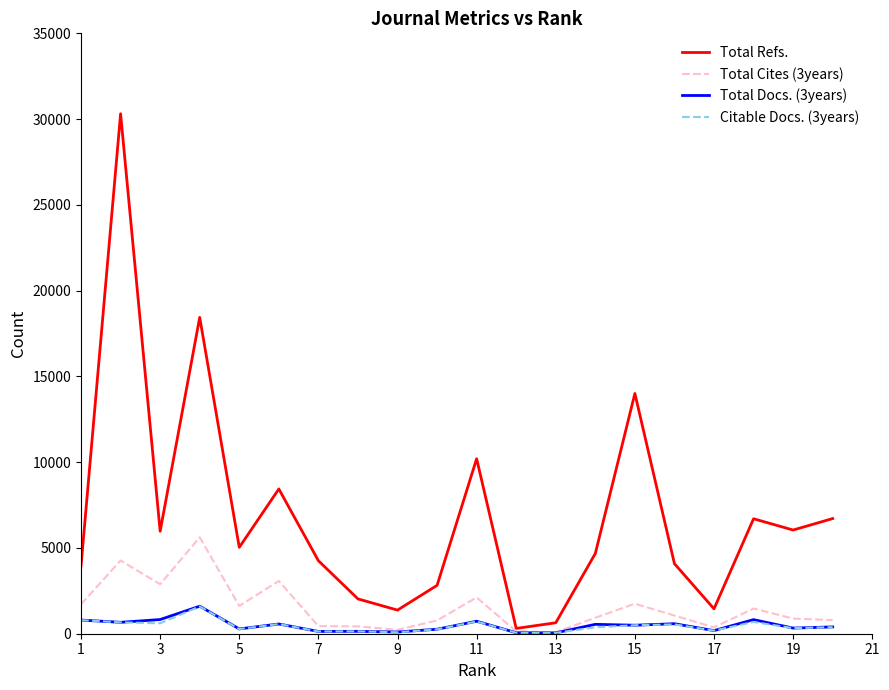

Which series has the largest total across all categories?

Total Refs.